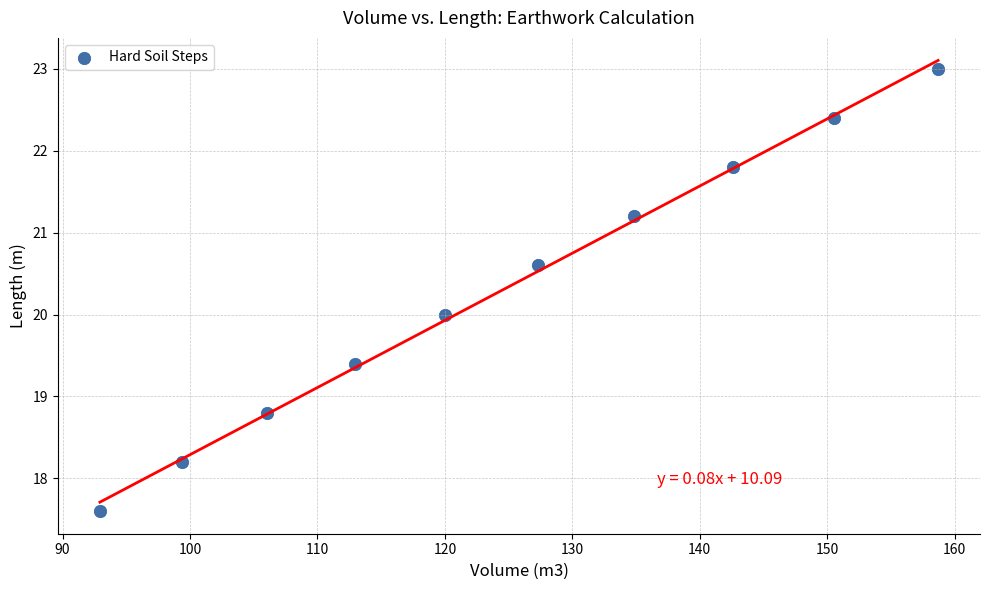

What is the range of X values (max minus min)?

65.8